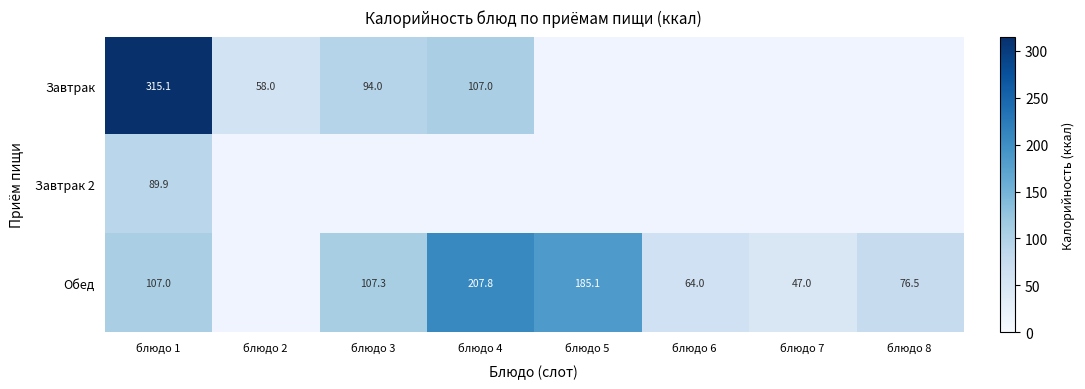

How many series are shown in this chart?

3